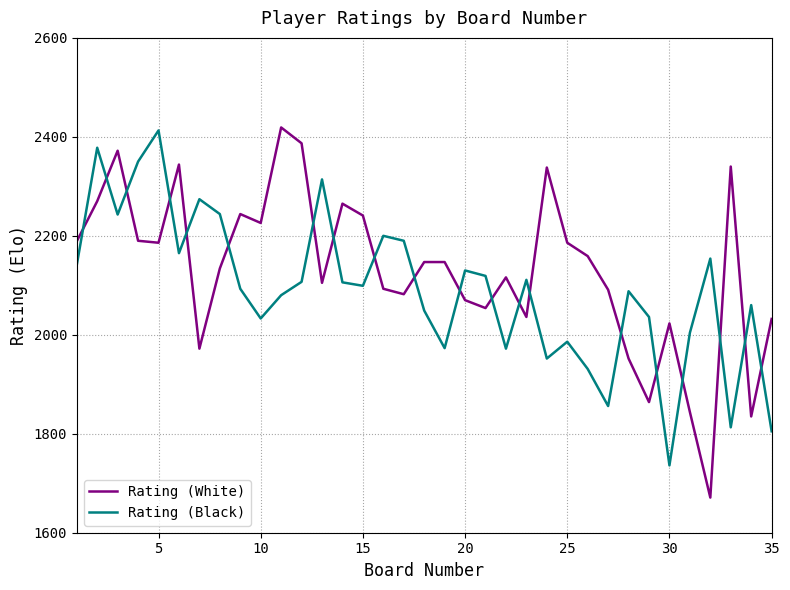

What is the difference between the second highest and minimum values in the Rating (Black) series?

642